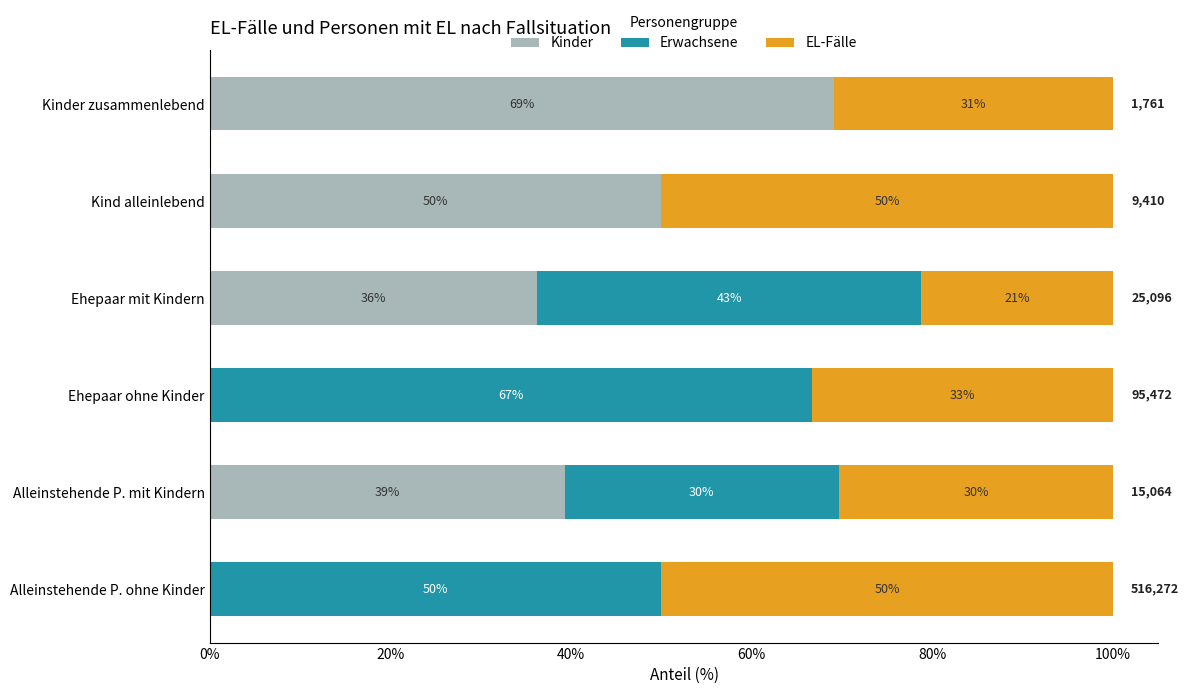

What are all the series names shown in the legend?

Kinder, Erwachsene, EL-Fälle